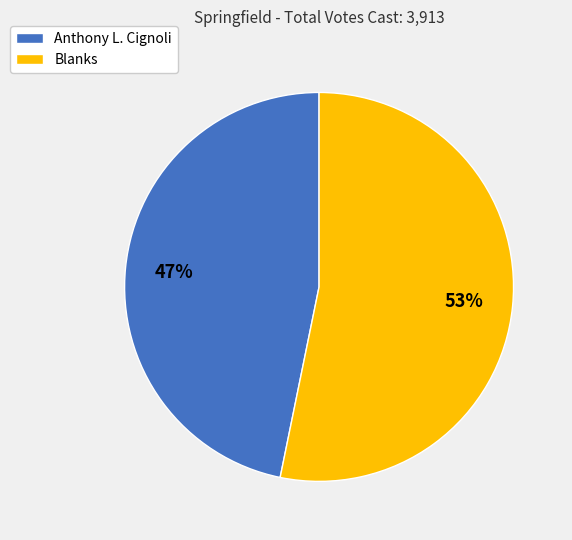

To the nearest percent, what is the average slice percentage?

50%